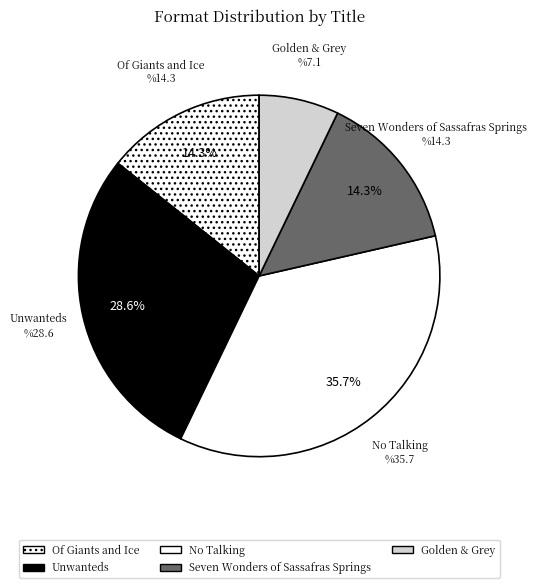

Does any single category account for the majority?

No